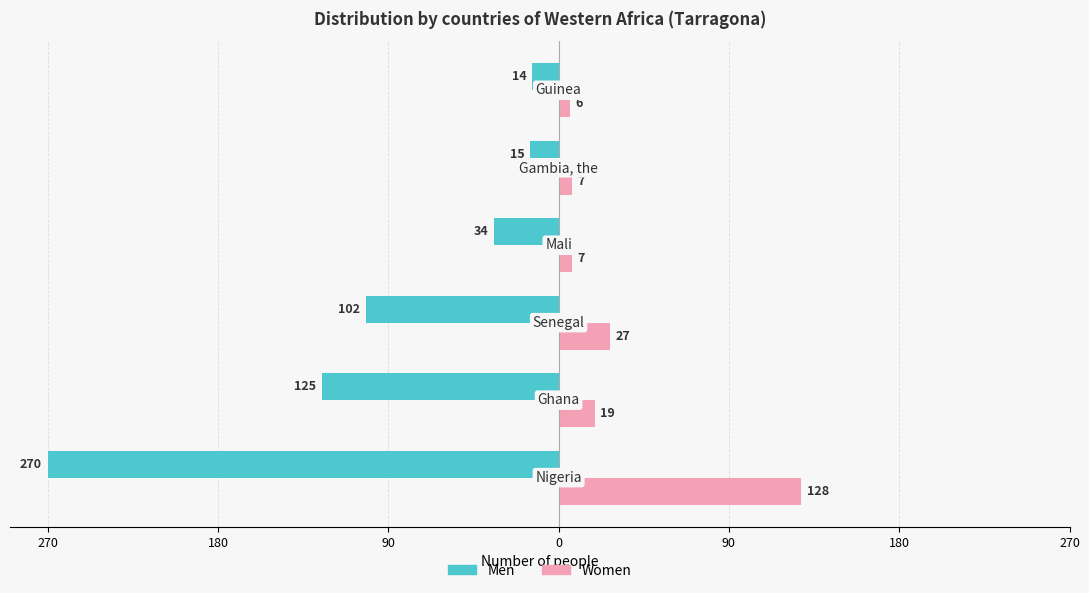

What are all the series names shown in the legend?

Men, Women